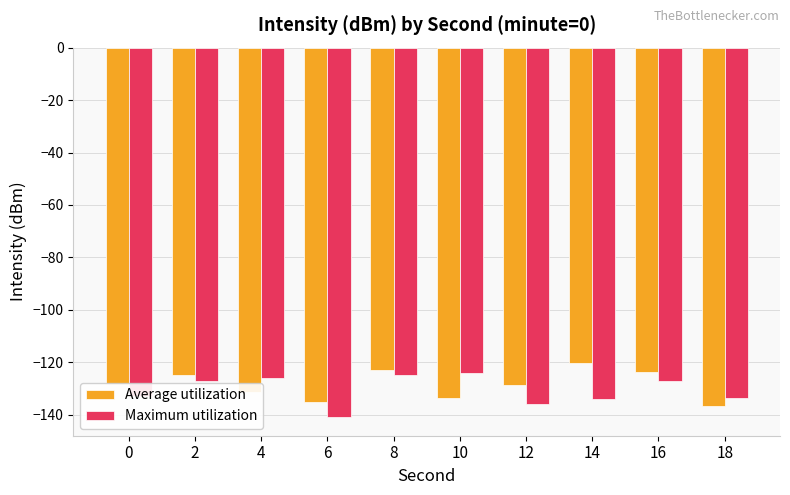

Rank the series at 2 from lowest to highest value.

Maximum utilization, Average utilization